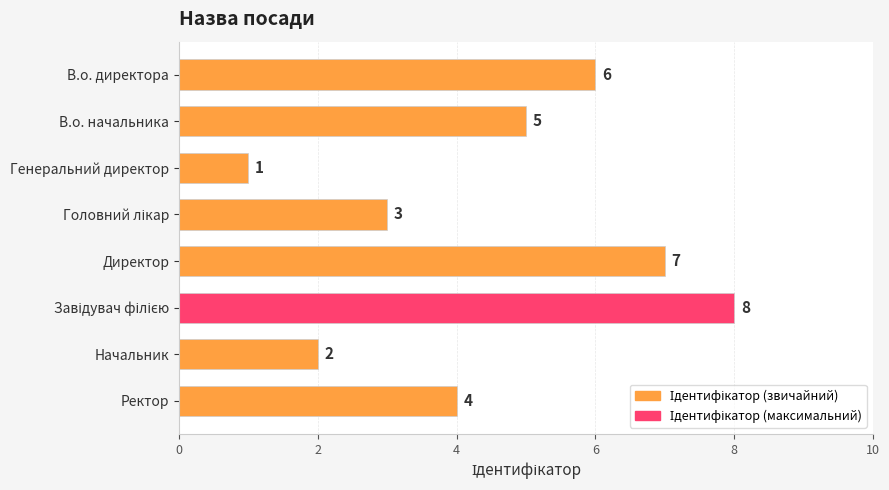

Read the value at В.о. директора.

6